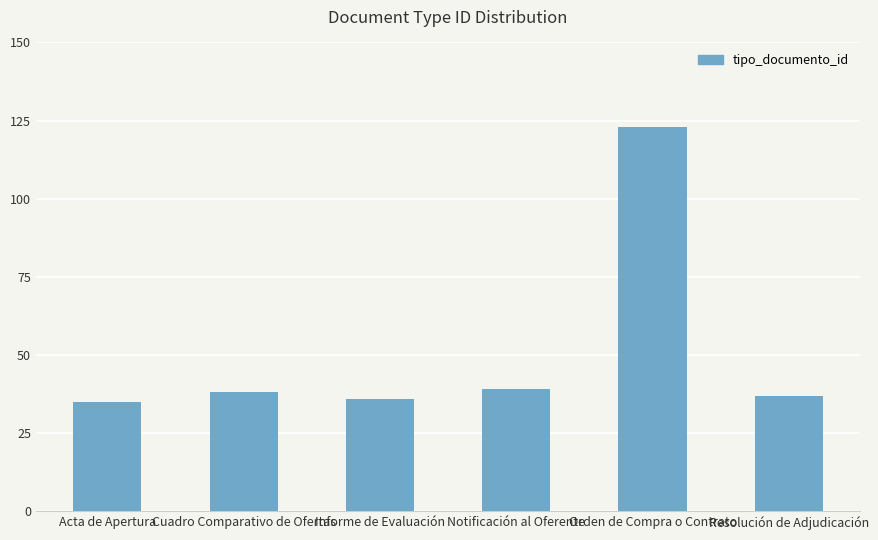

True or false: the data shows 123 at Orden de Compra o Contrato.

True